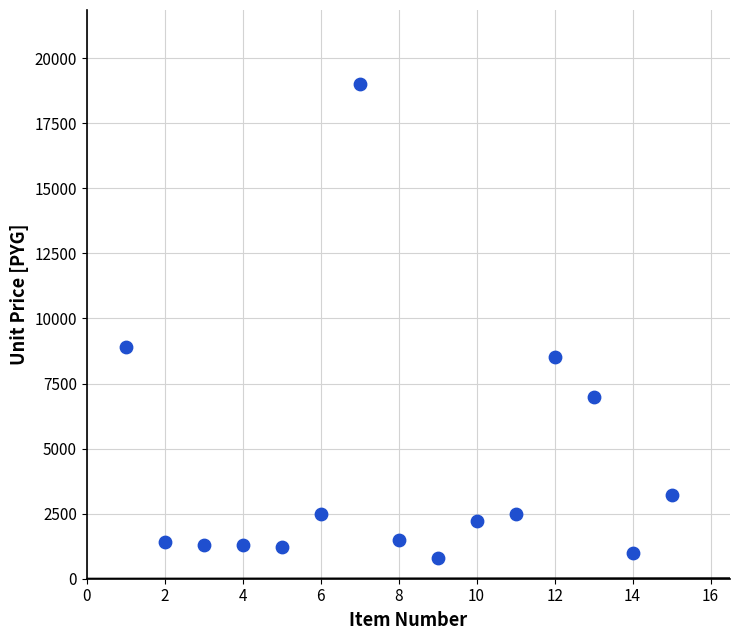

What Y value in the scatter plot is closest to 9900?

8900